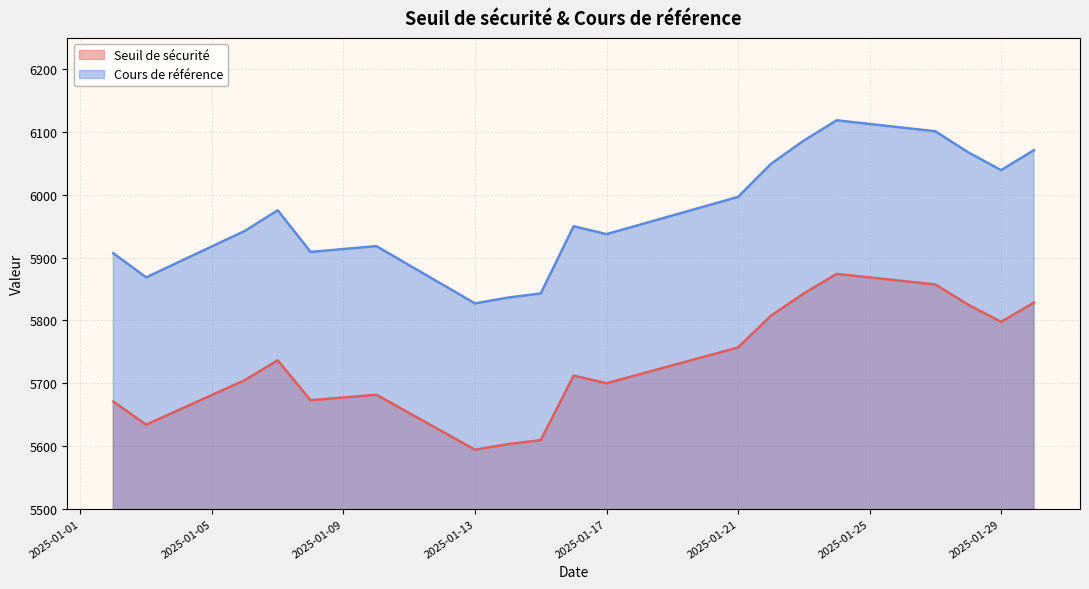

True or false: Cours de référence and Seuil de sécurité cross at least once.

False